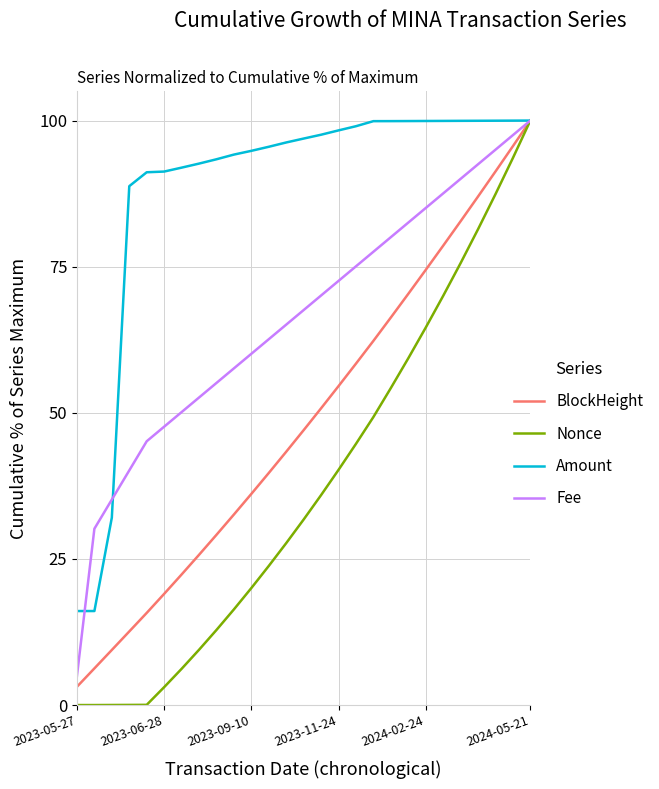

What are all the series names shown in the legend?

BlockHeight, Nonce, Amount, Fee